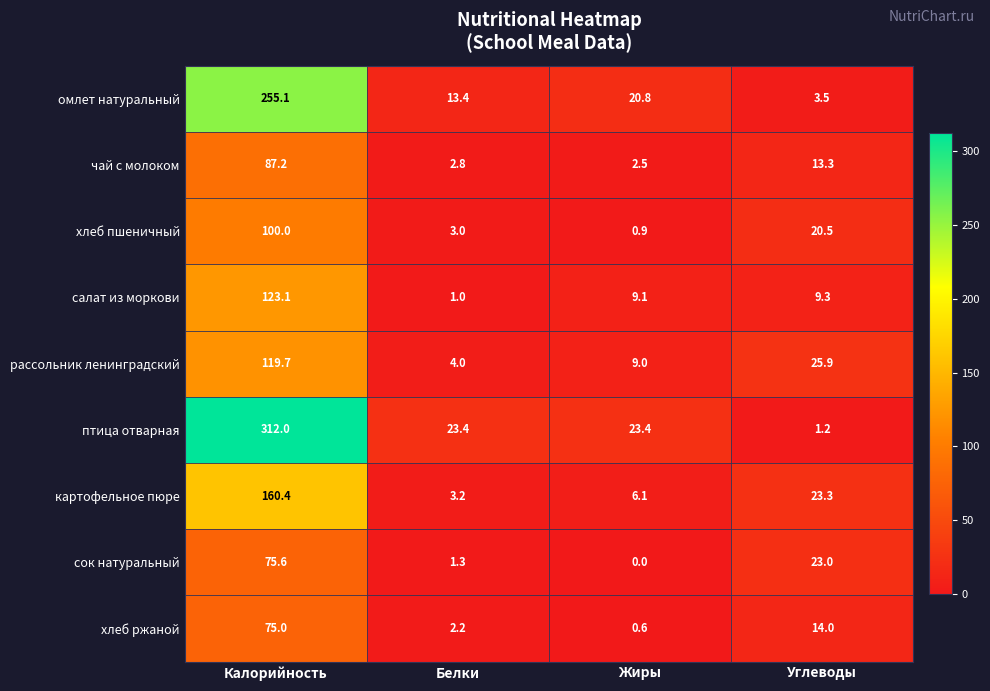

Which category has the lowest value across all series?

Жиры